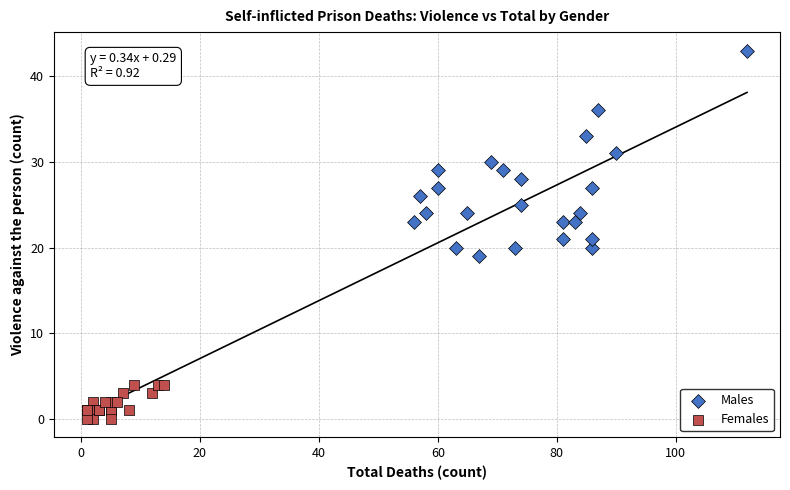

Which series contains the lowest Y value?

Females